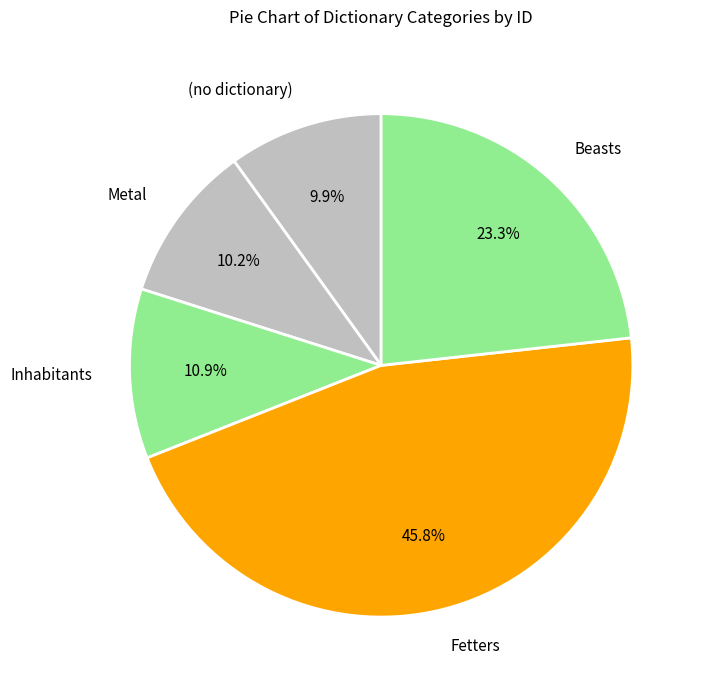

To the nearest percent, what percentage of the pie is Fetters?

46%